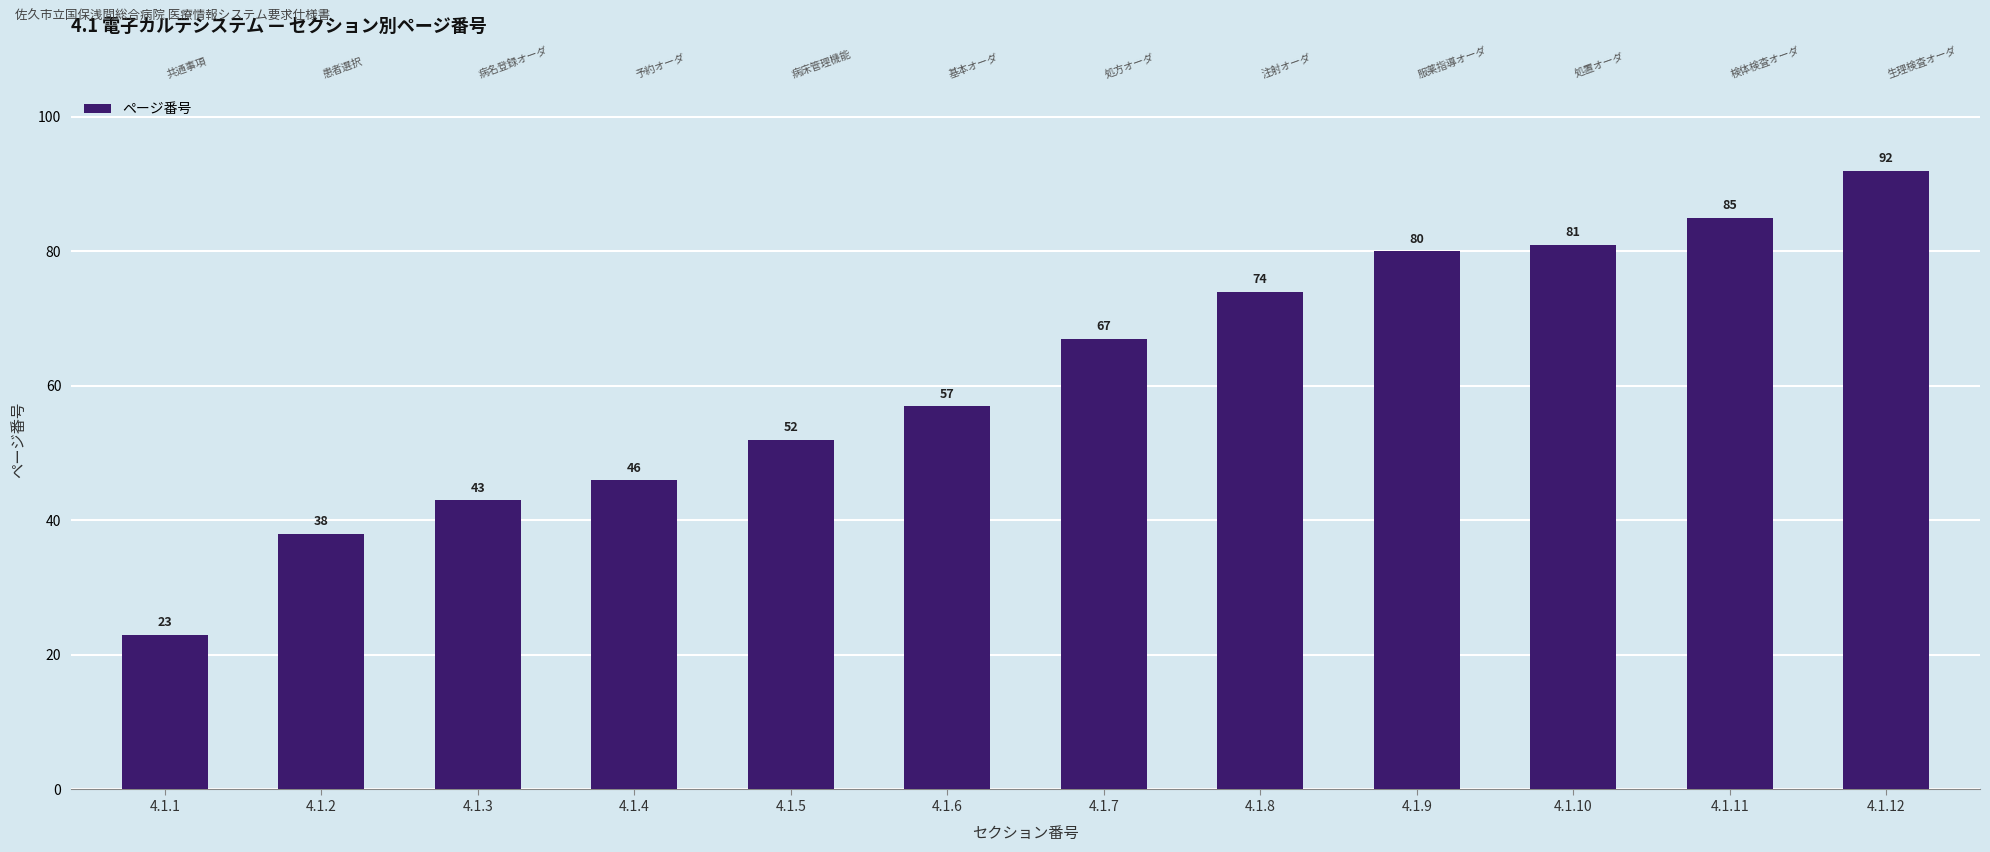

What is the change in value from 4.1.10 to 4.1.12?

+11